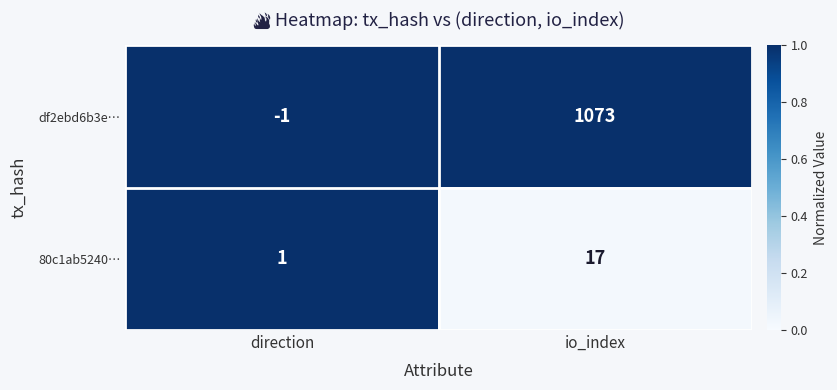

Reading left to right, extract all data points from this chart.

df2ebd6b3e…: -1	1073
80c1ab5240…: 1	17